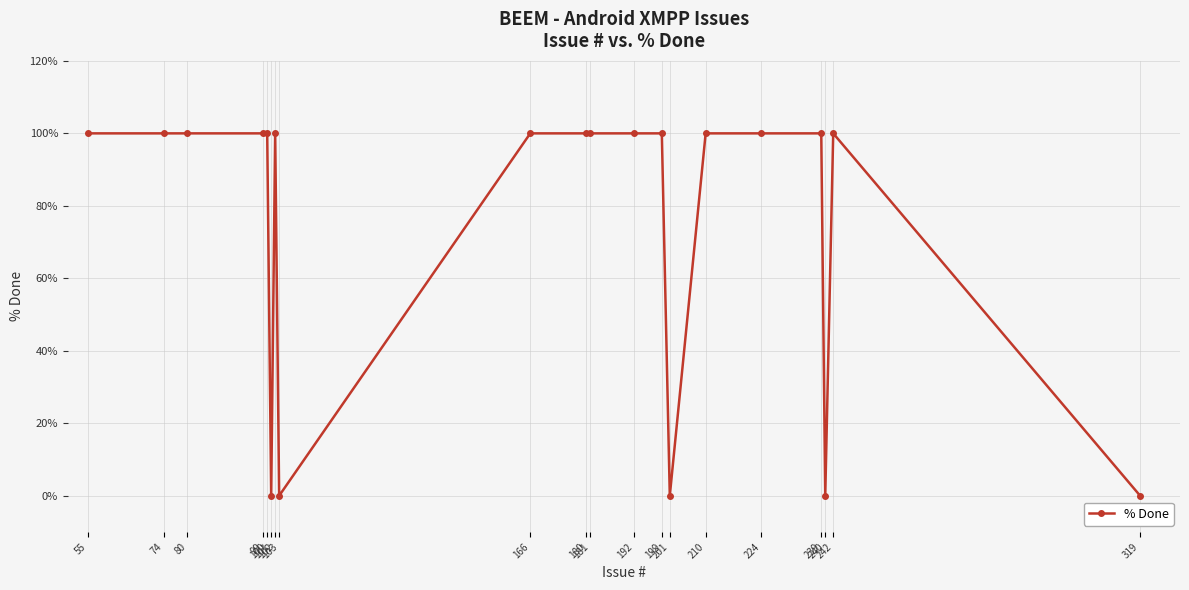

Does the chart display data point markers on the line(s)?

Yes